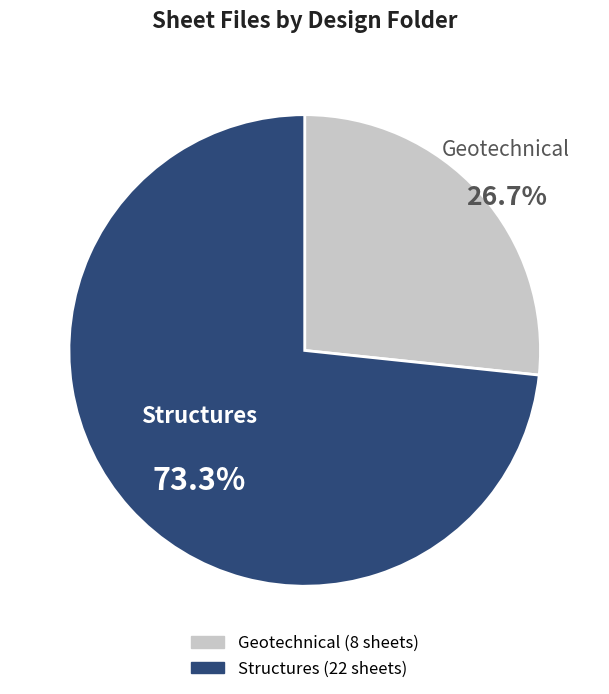

To the nearest percent, what is the combined percentage of Geotechnical and Structures?

100%